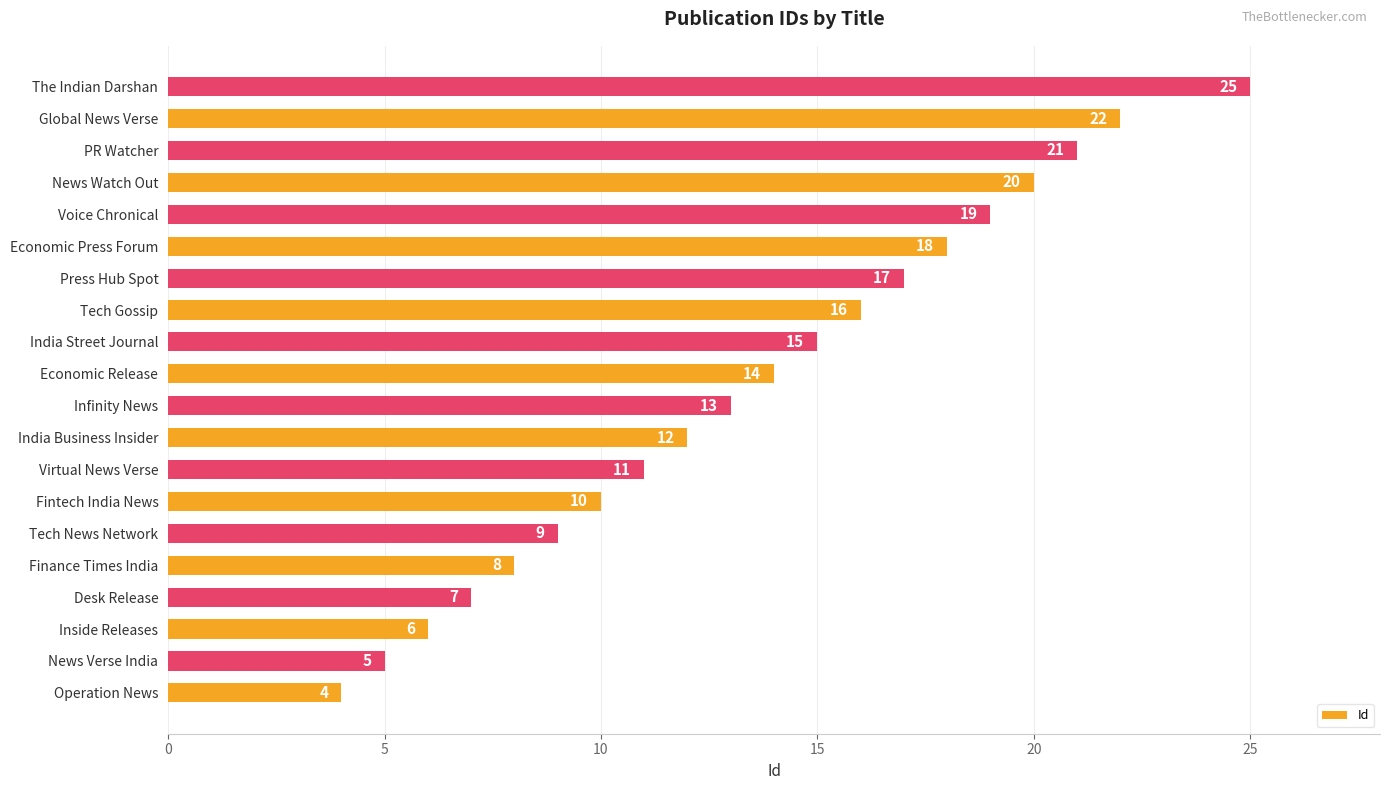

What is the difference between the maximum and second lowest values?

20